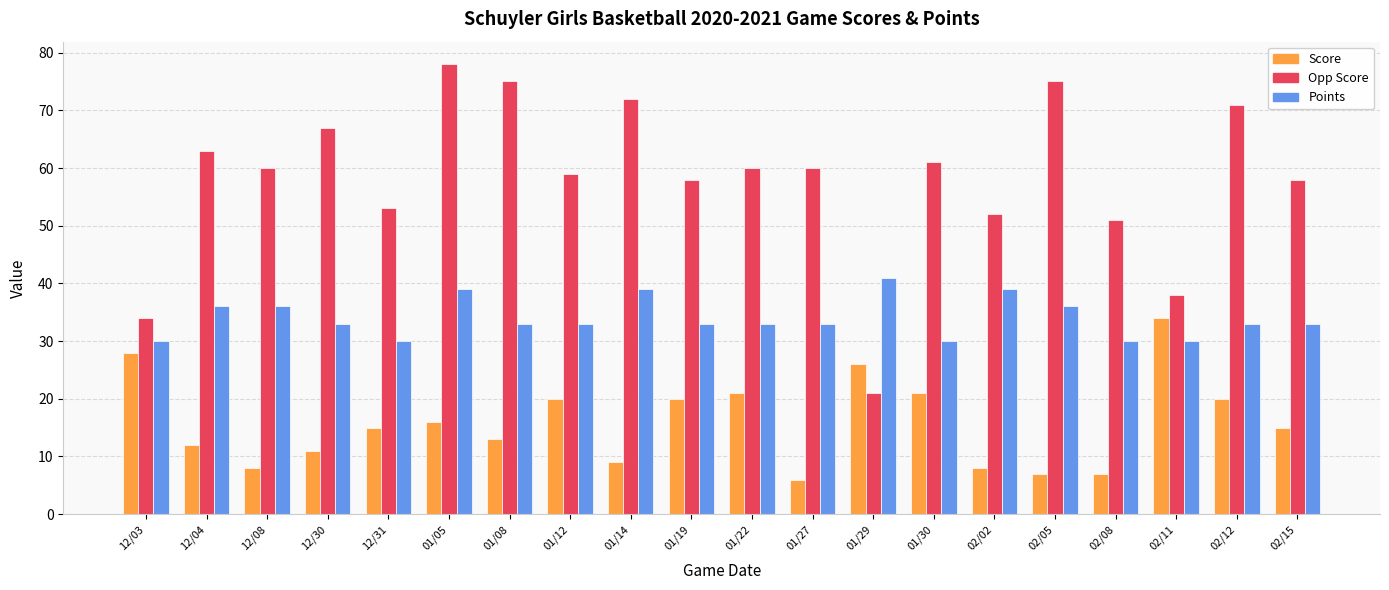

List the series in order of their overall mean, highest first.

Opp Score, Points, Score